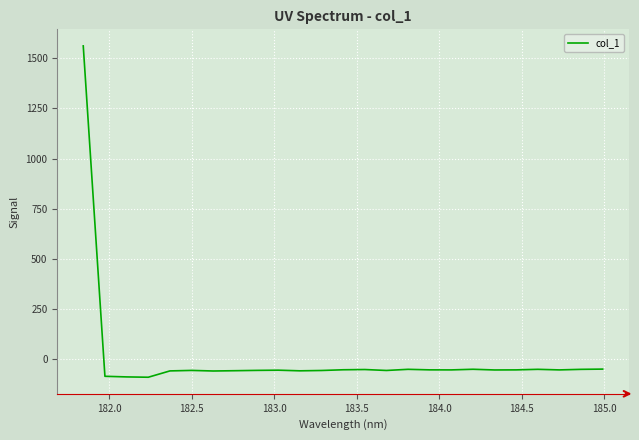

How many values are below -56?

17